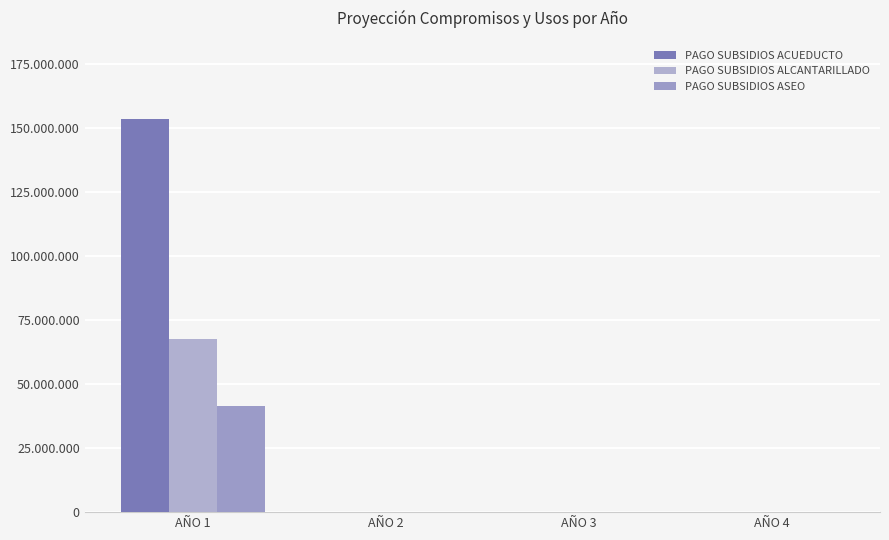

Count the number of categories in the chart.

4